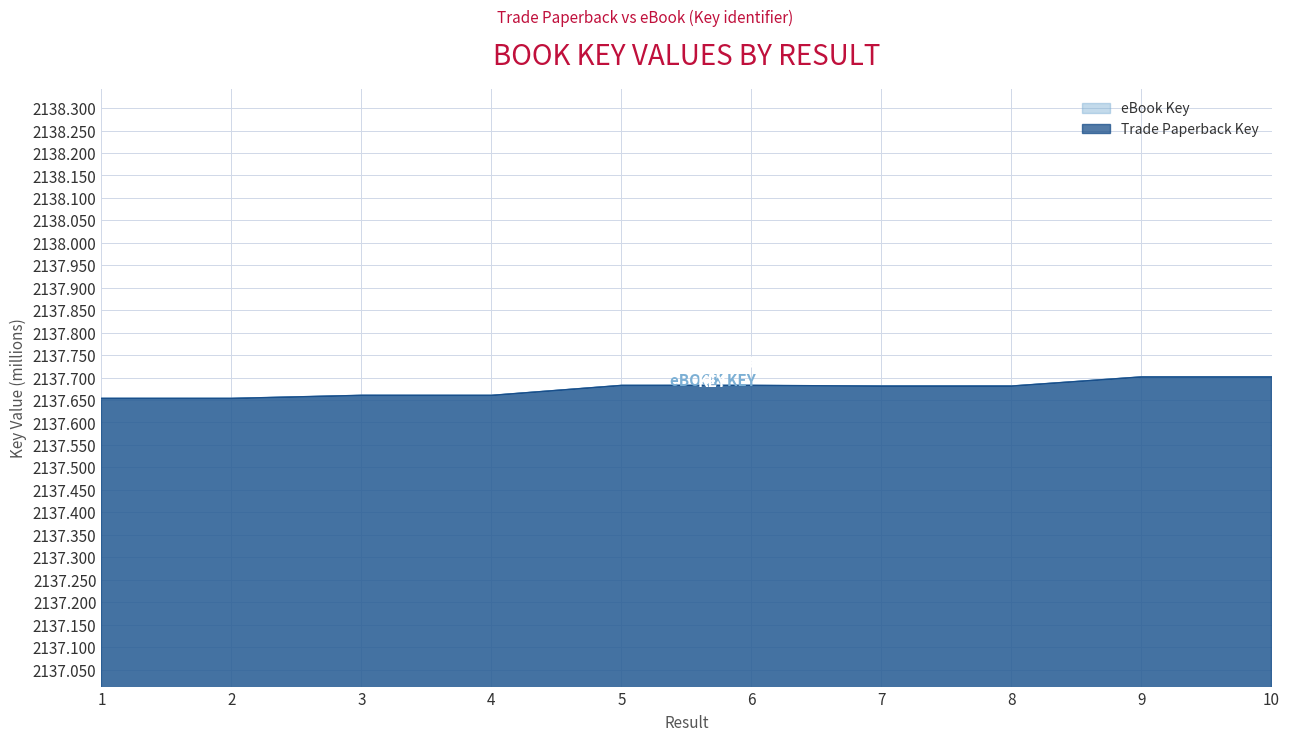

Which label corresponds to the smallest value in the chart?

2